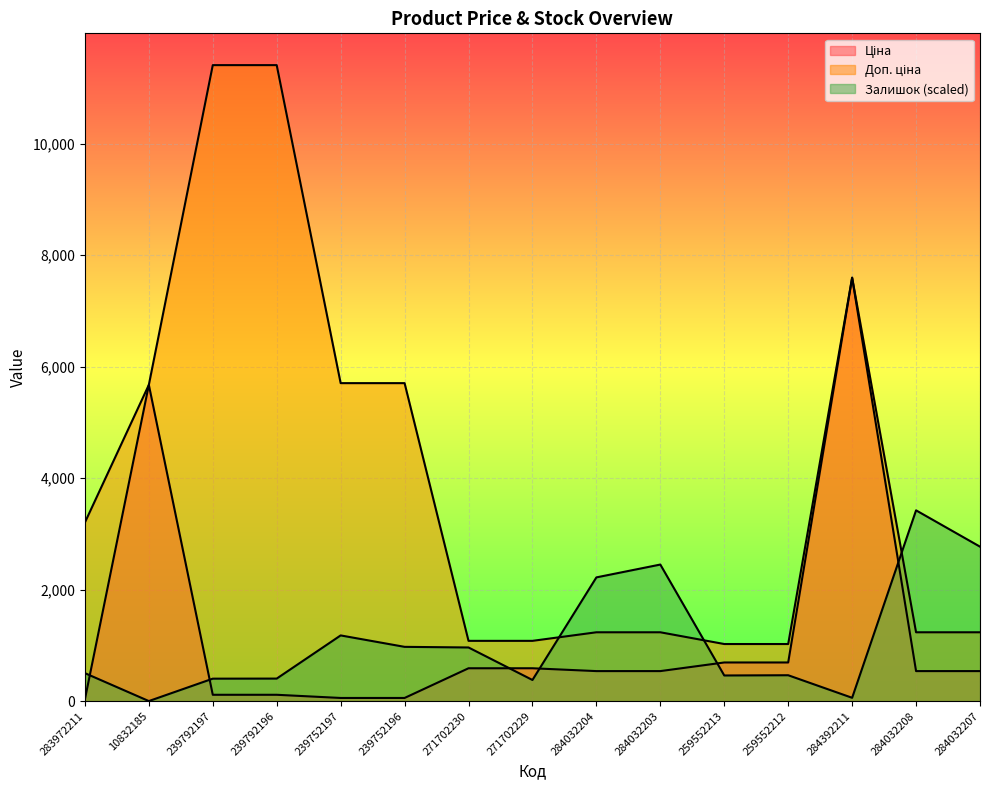

Is the value of Ціна at 284032207 greater than the value of Доп. ціна at 239792196?

No